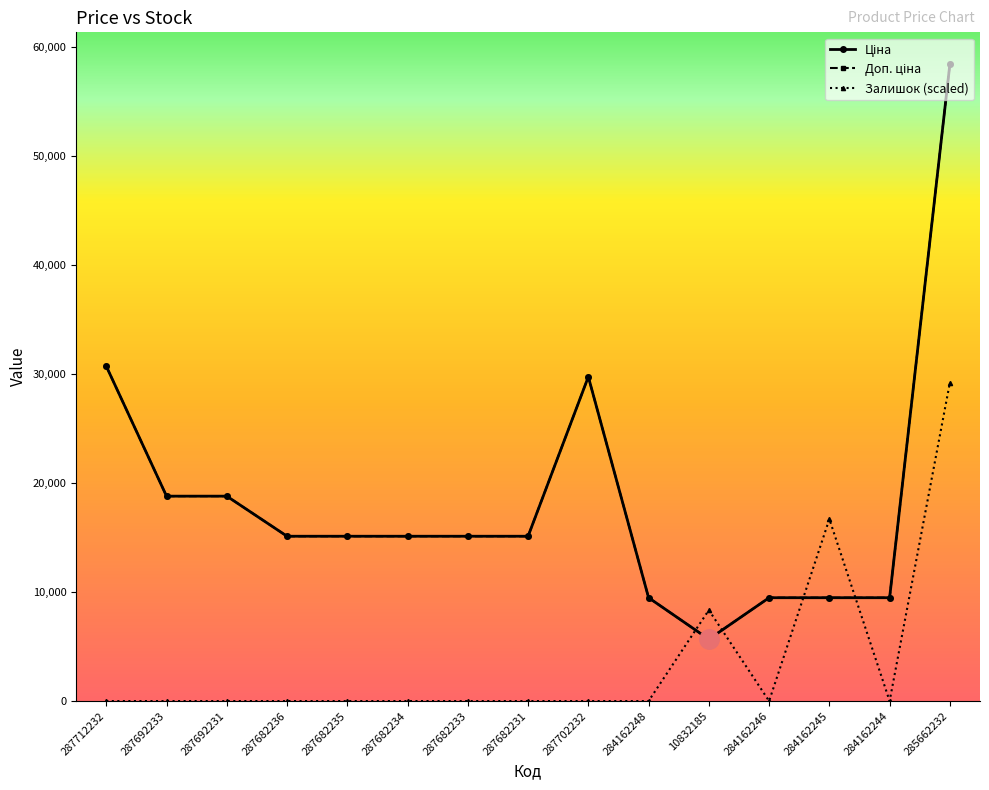

What is the difference between the Залишок (scaled) values at 284162248 and 285662232?

29213.3